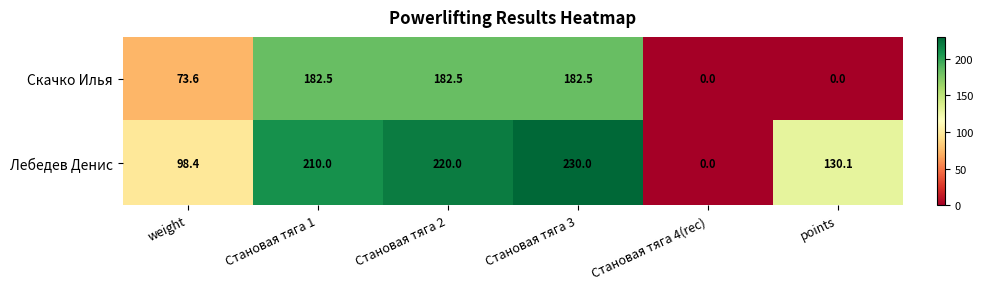

Which series has the largest range (max minus min)?

Лебедев Денис